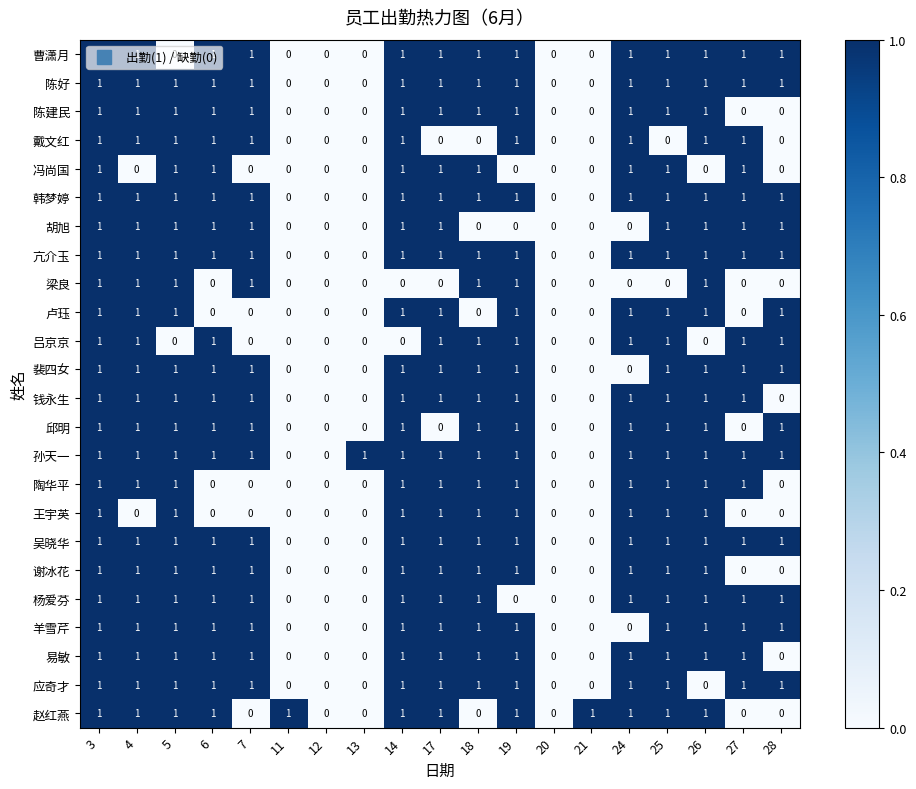

How many 杨爱芬 values are between 0 and 1?

19